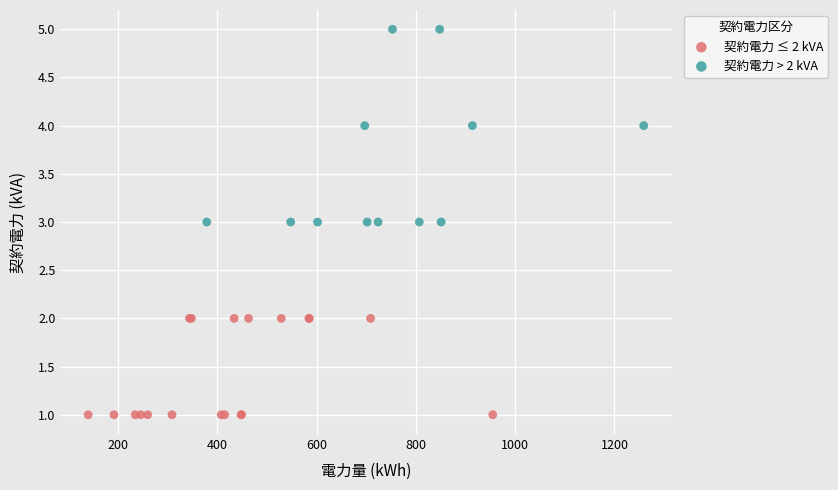

Which series contains the lowest Y value?

契約電力 ≤ 2 kVA